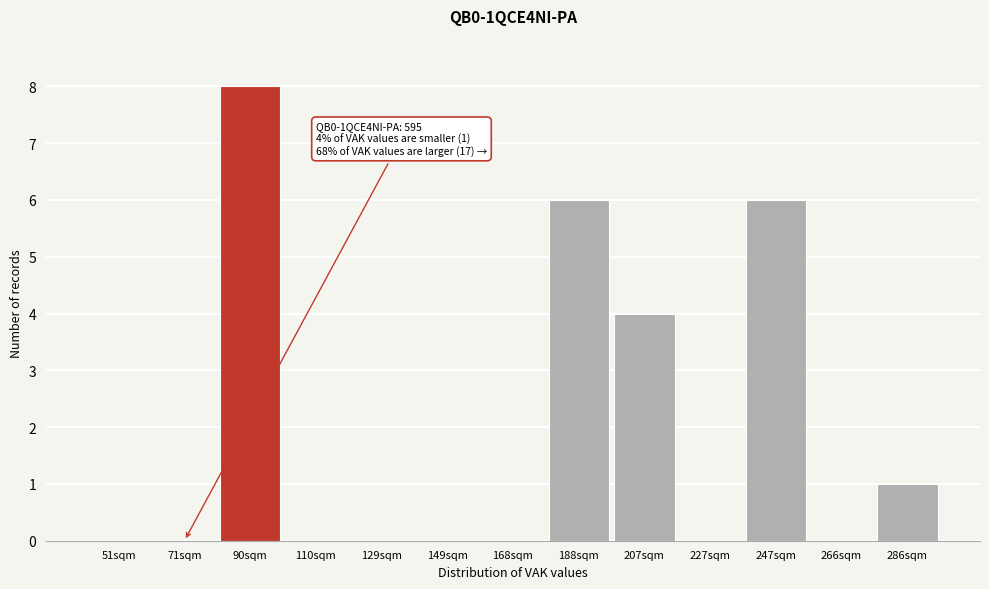

Reading left to right, transcribe all the data shown in this chart.

51sqm=0	71sqm=0	90sqm=8	110sqm=0	129sqm=0	149sqm=0	168sqm=0	188sqm=6	207sqm=4	227sqm=0	247sqm=6	266sqm=0	286sqm=1